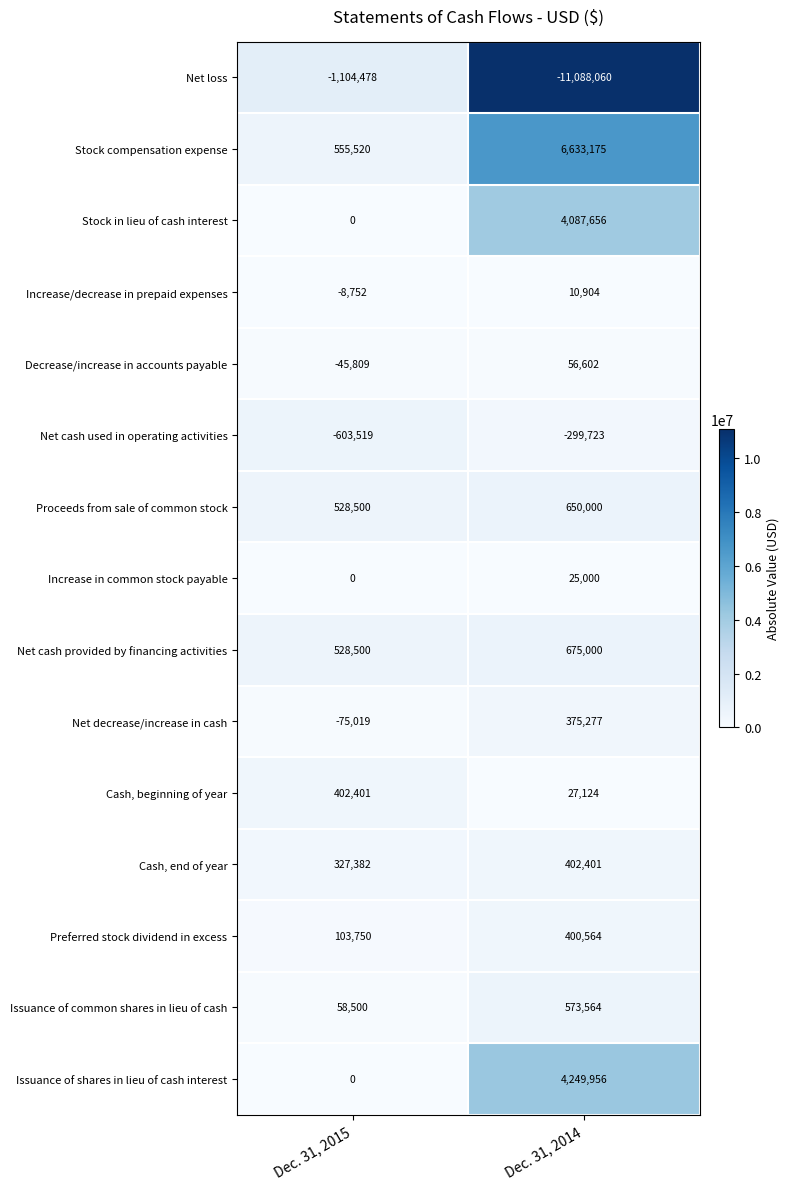

Is it true that Increase/decrease in prepaid expenses equals -14753 at Dec. 31, 2015?

False